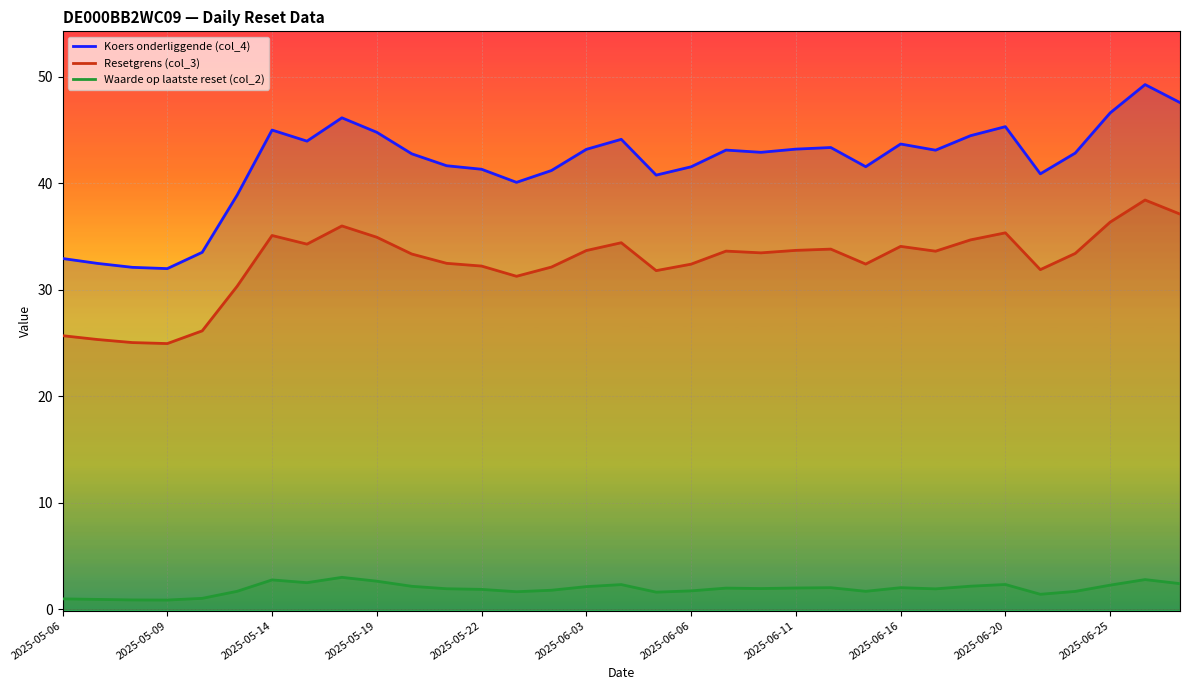

List the series in order of their overall mean, highest first.

Koers onderliggende (col_4), Resetgrens (col_3), Waarde op laatste reset (col_2)